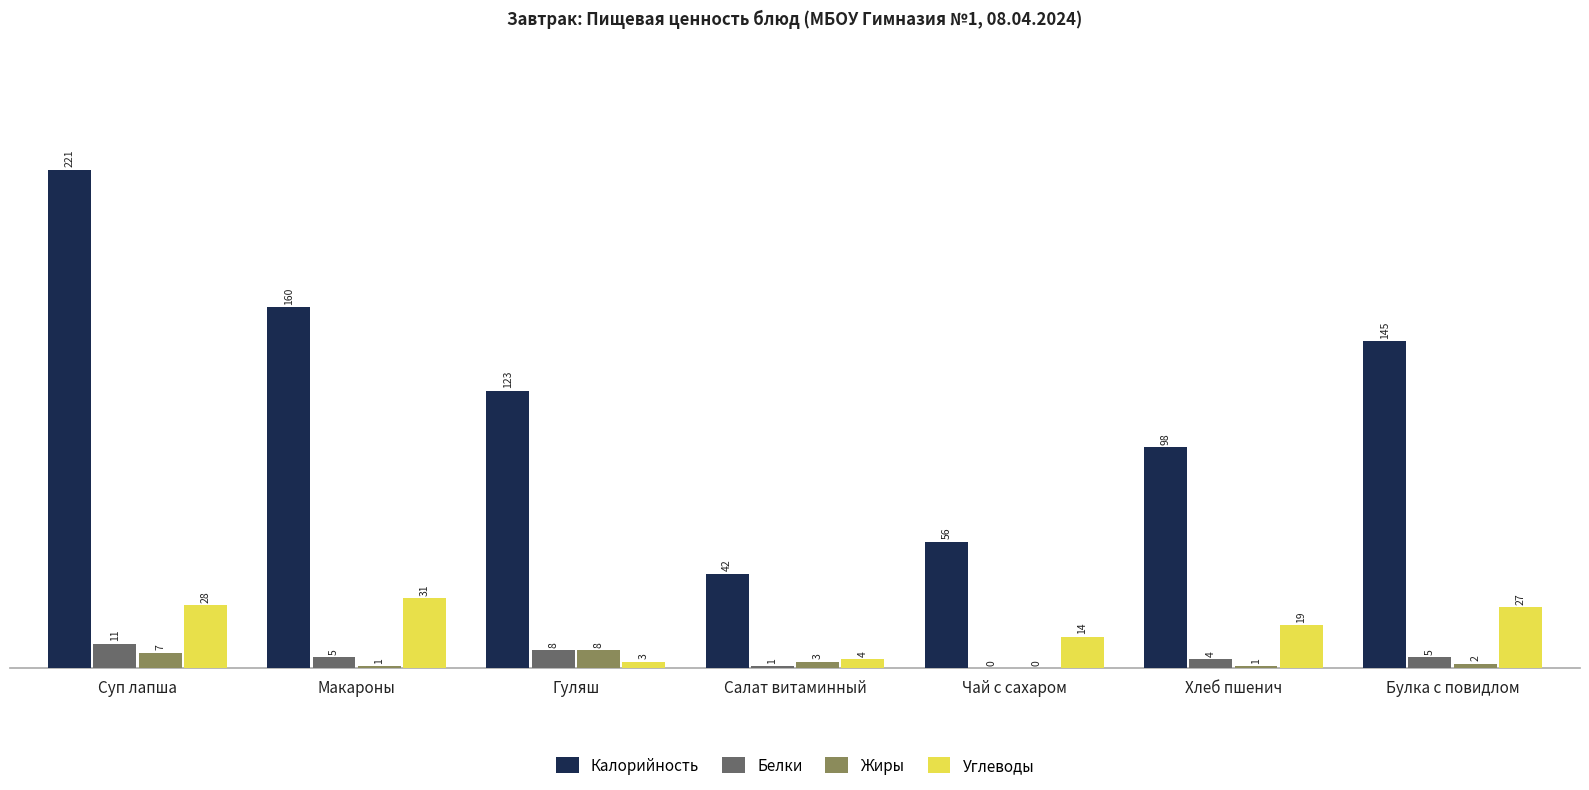

What value does the Углеводы series have at Суп лапша, to the nearest 5?

30